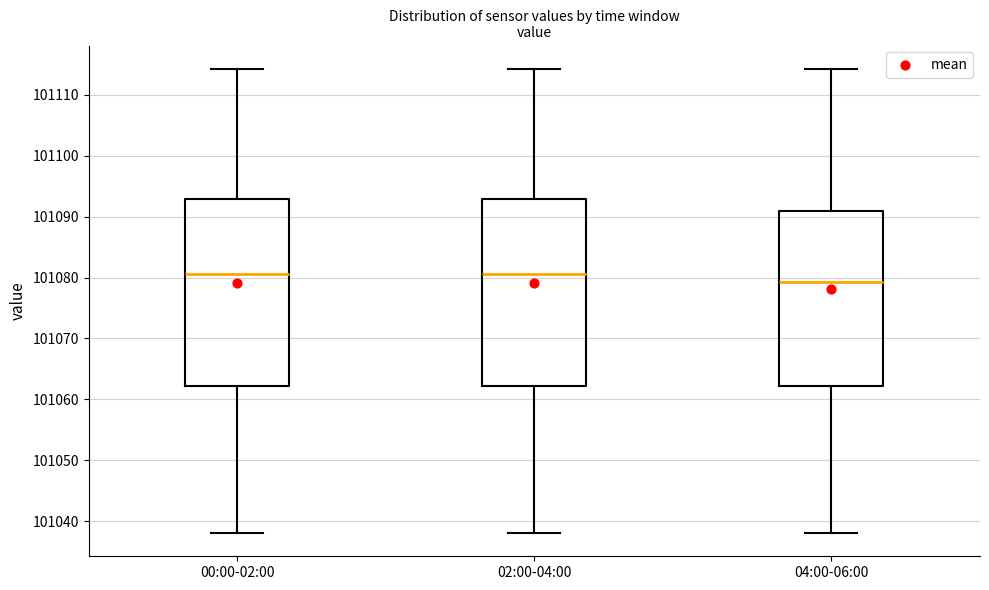

Reading left to right, transcribe this box plot: for each box, give where its median line is, the range the box spans, and where its two whiskers end, as read against the y-axis. The values are not printed on the chart, so give them approximately, as read against the axis.

00:00-02:00: median 101081, box 101062 to 101093, whiskers 101038 to 101114
02:00-04:00: median 101081, box 101062 to 101093, whiskers 101038 to 101114
04:00-06:00: median 101079, box 101062 to 101091, whiskers 101038 to 101114